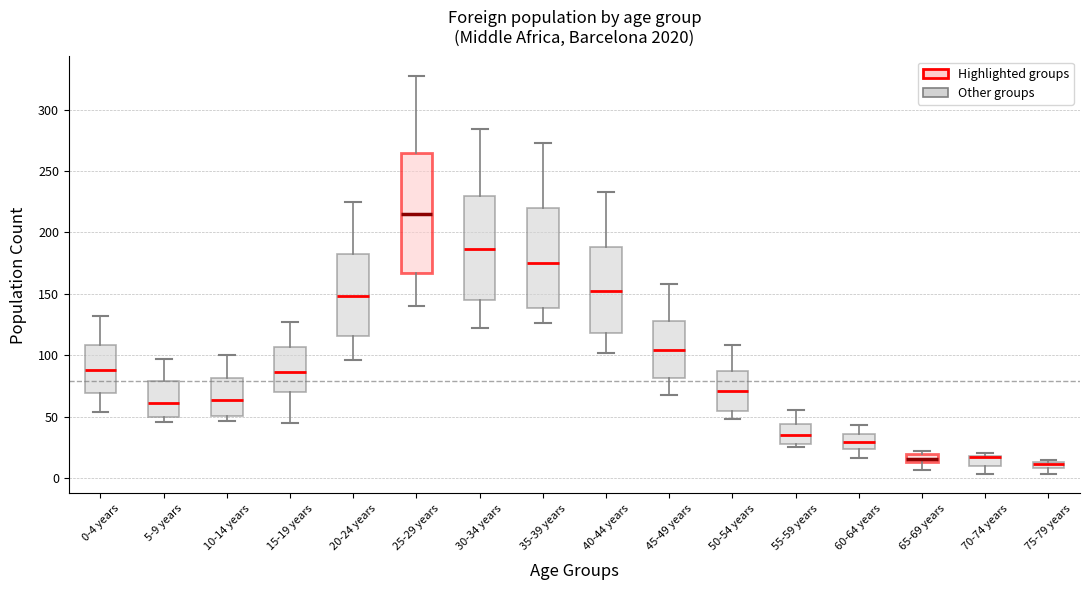

Which box is the tallest, from its lower edge to its upper edge?

25-29 years